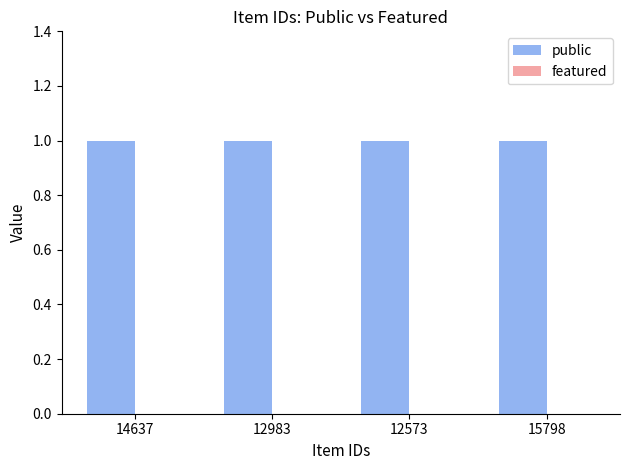

Which series has the largest total across all categories?

public